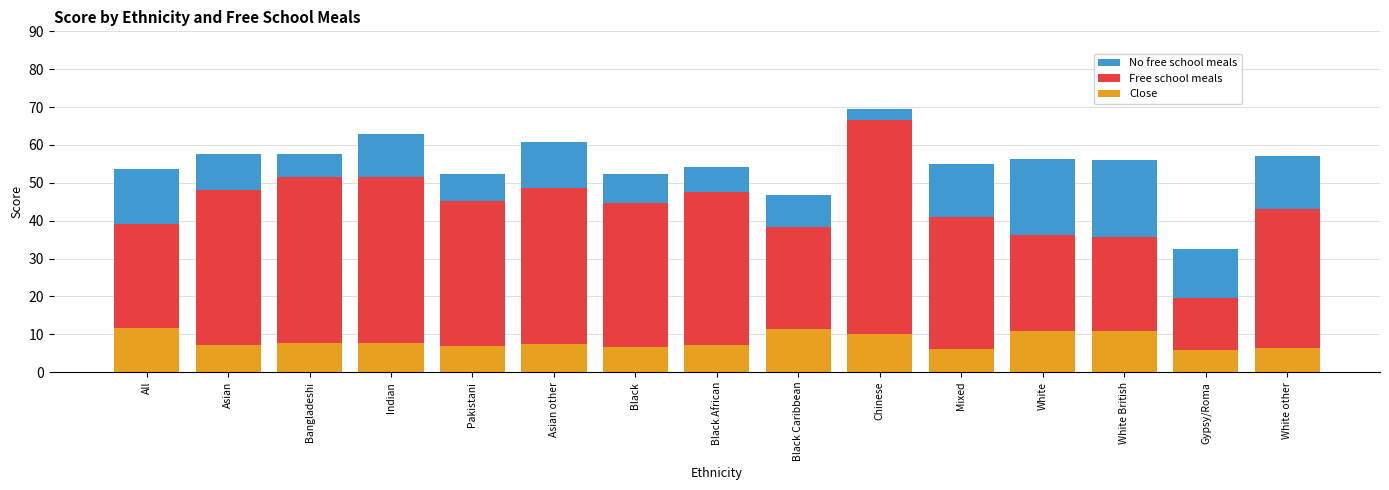

Are the bars horizontal?

No